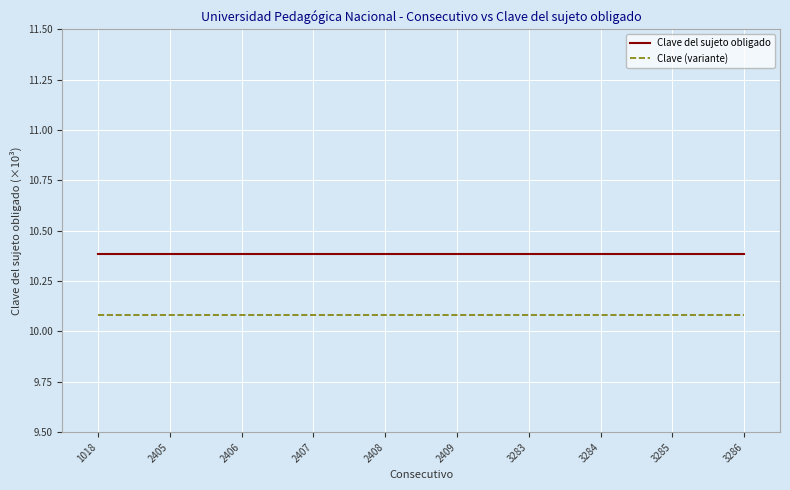

True or false: Clave (variante) and Clave del sujeto obligado intersect in this chart.

False